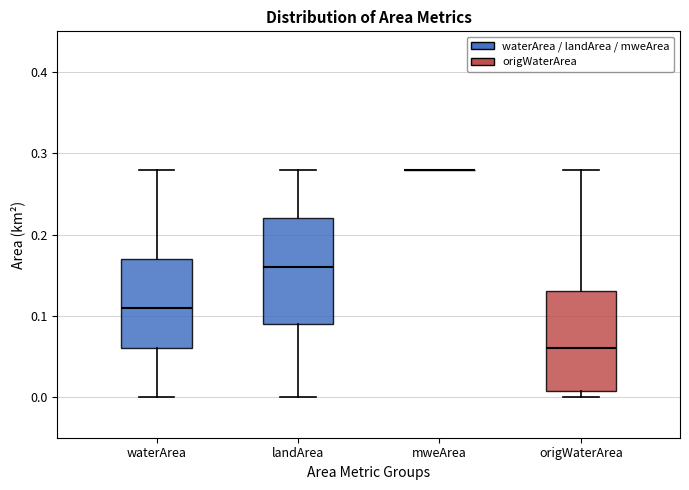

Reading left to right, transcribe this box plot: for each box, give where its median line is, the range the box spans, and where its two whiskers end, as read against the y-axis. The values are not printed on the chart, so give them approximately, as read against the axis.

waterArea: median 0.11, box 0.06 to 0.17, whiskers 0.00 to 0.28
landArea: median 0.16, box 0.09 to 0.22, whiskers 0.00 to 0.28
mweArea: box collapsed to a line at 0.28, whiskers 0.28 to 0.28
origWaterArea: median 0.06, box 0.01 to 0.13, whiskers 0.00 to 0.28